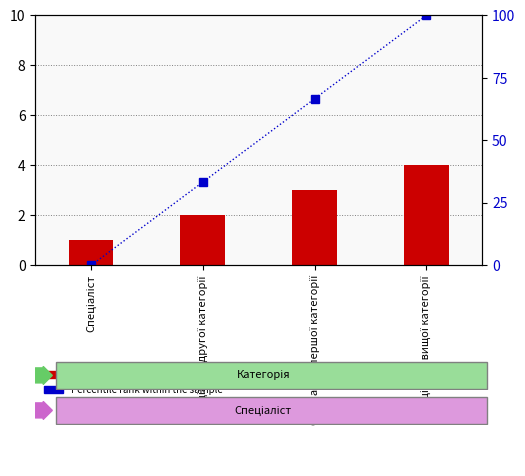

The value of Percentile rank at Спеціаліст другої категорії is 33.3. True or false?

True